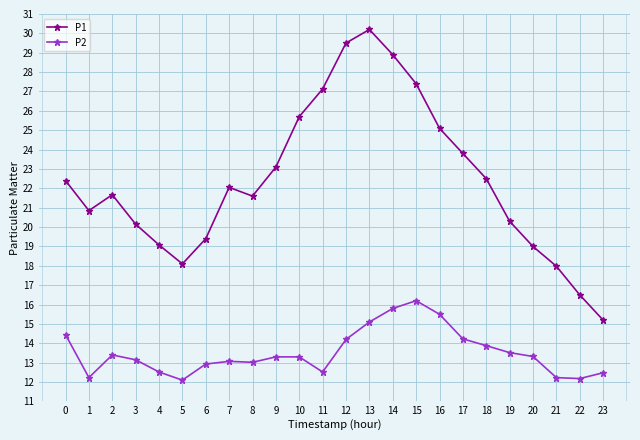

How many interior local peaks does the P1 series have?

3